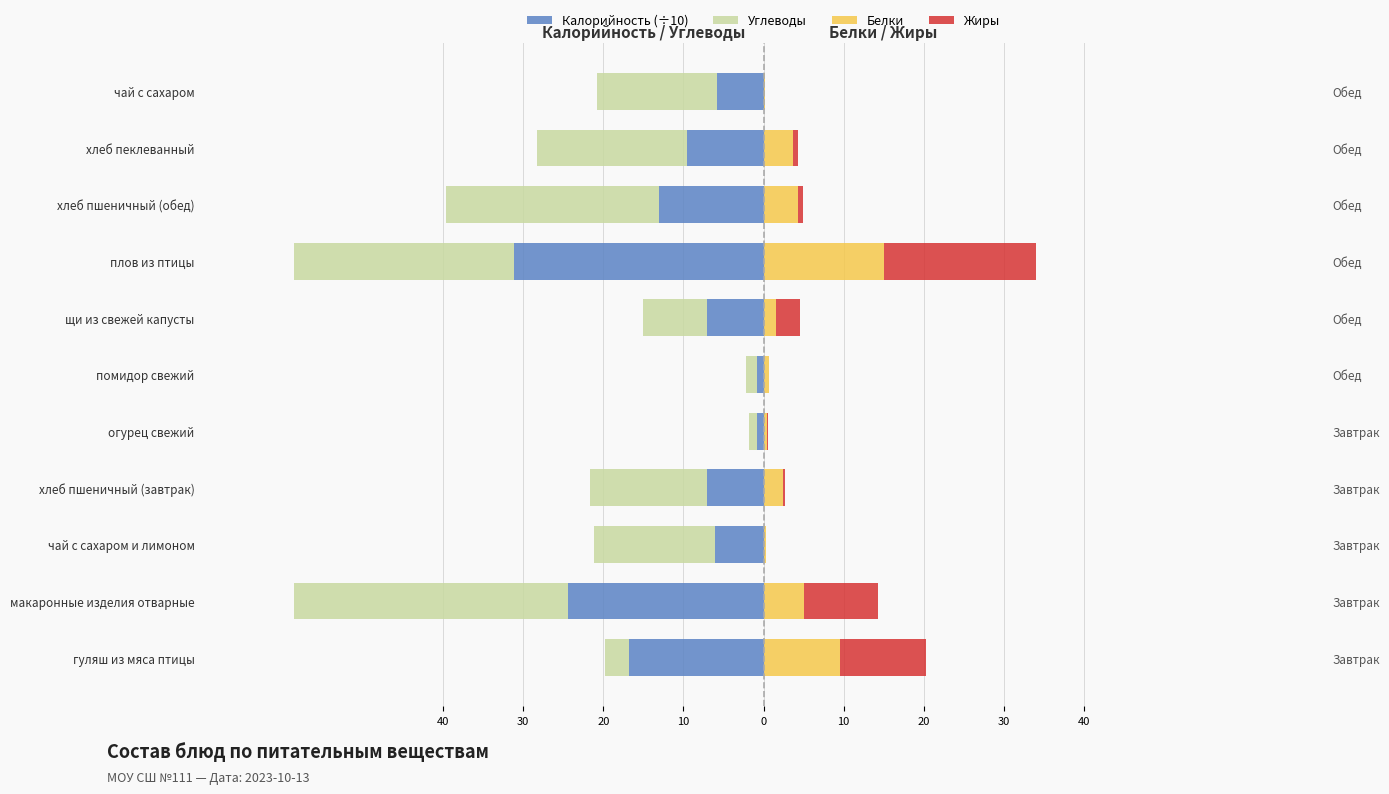

How many values in the Калорийность (÷10) series are below -7?

7